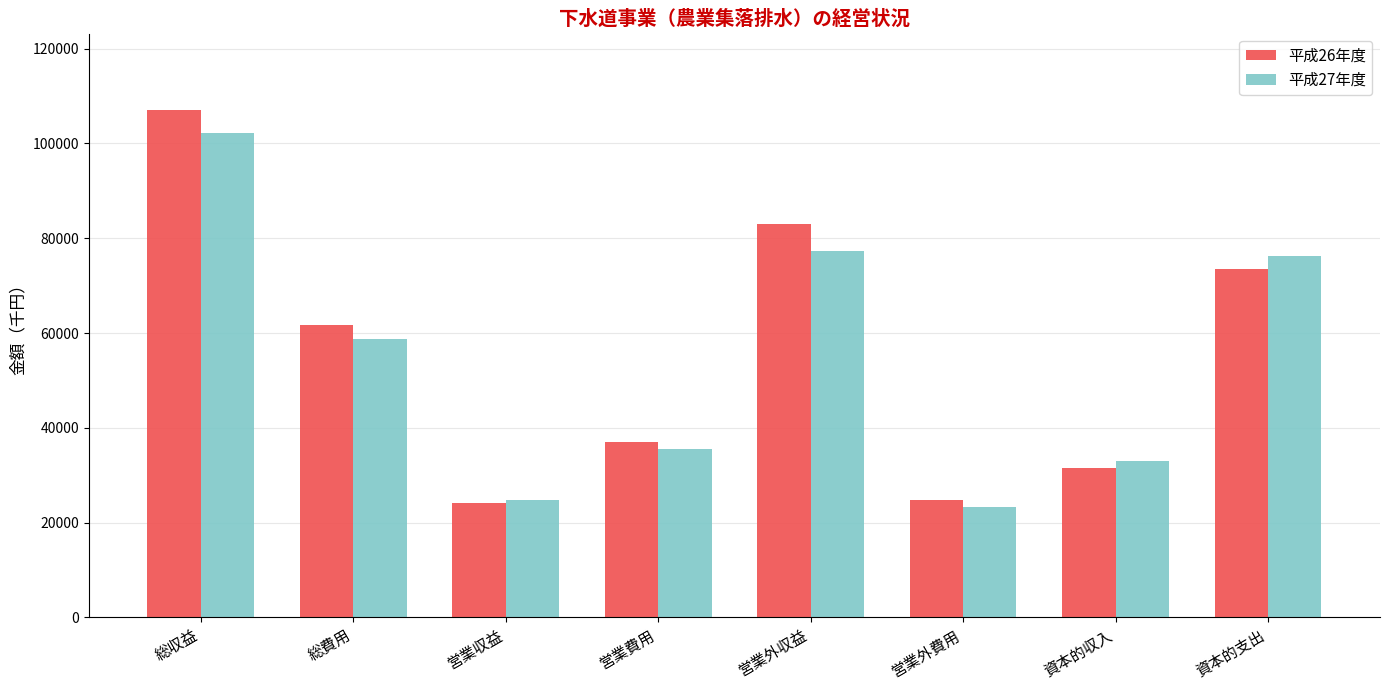

The value of 平成26年度 at 資本的支出 is 73411. True or false?

True